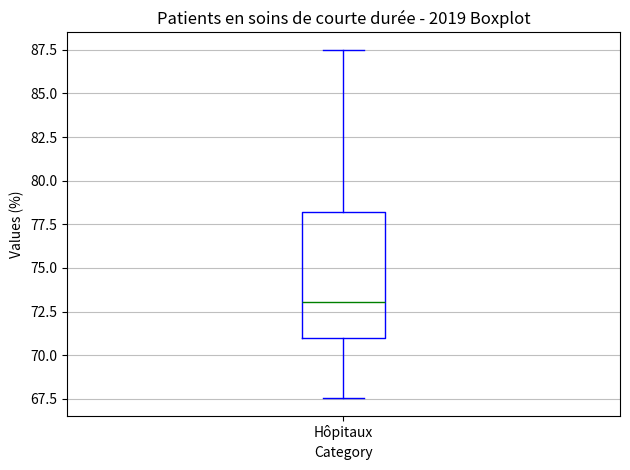

Transcribe this box plot: give where the median line is, the range the box spans, and where the two whiskers end, as read against the y-axis. The values are not printed on the chart, so give them approximately, as read against the axis.

median 73.0, box 71.0 to 78.0, whiskers 67.5 to 87.5